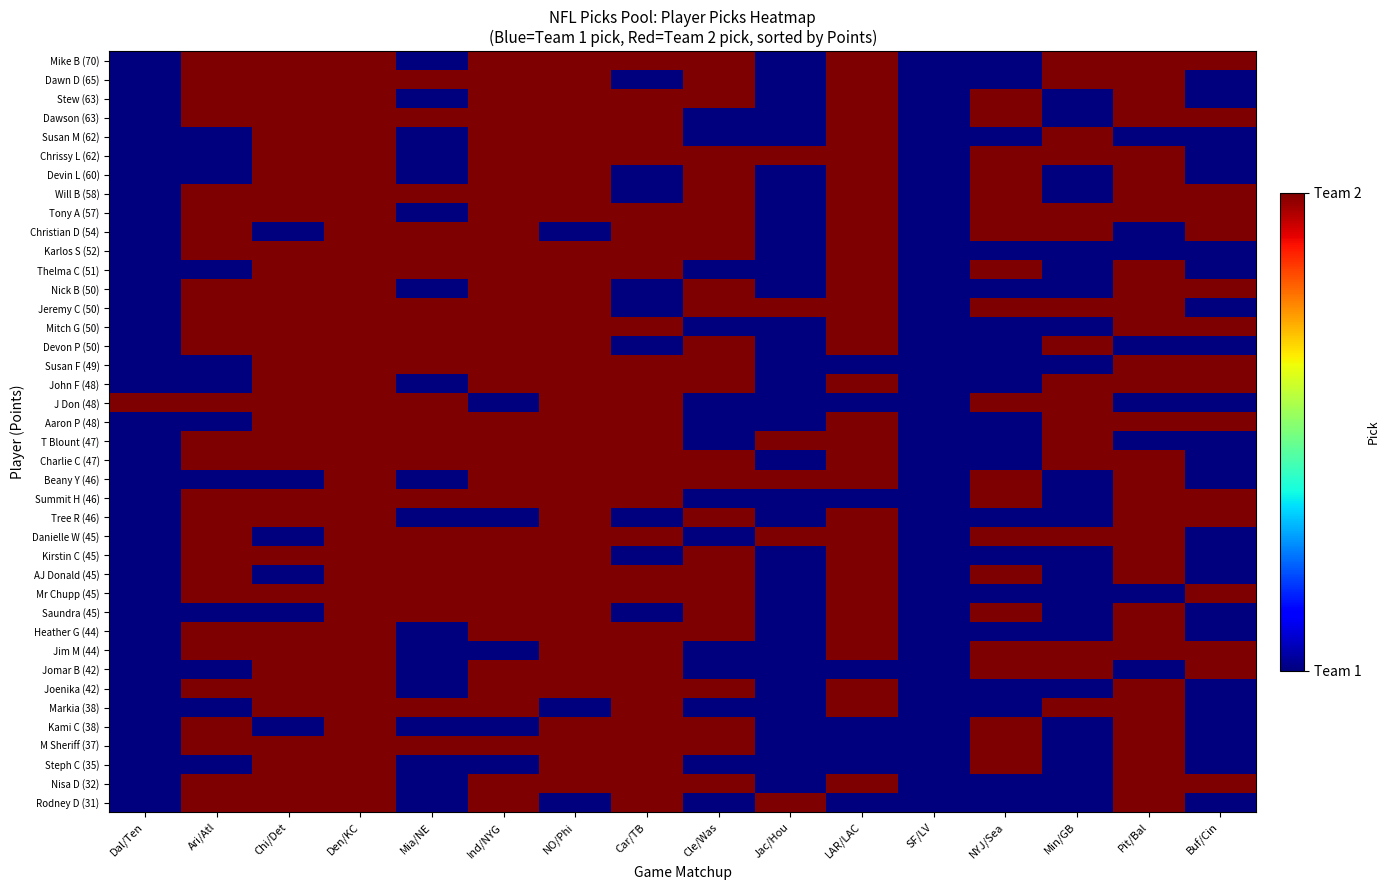

How many series are shown in this chart?

40